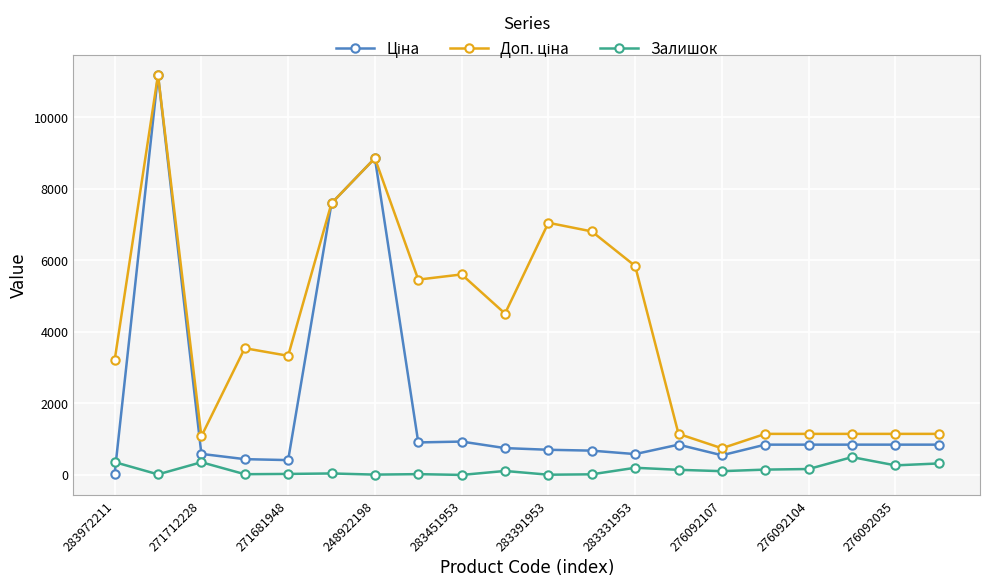

How many lines are shown in the chart?

3